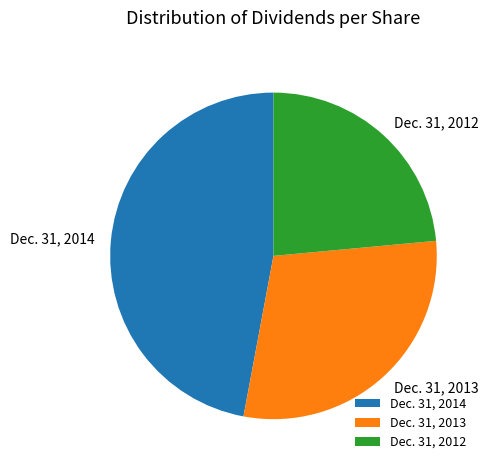

Which category has the biggest portion of the pie?

Dec. 31, 2014